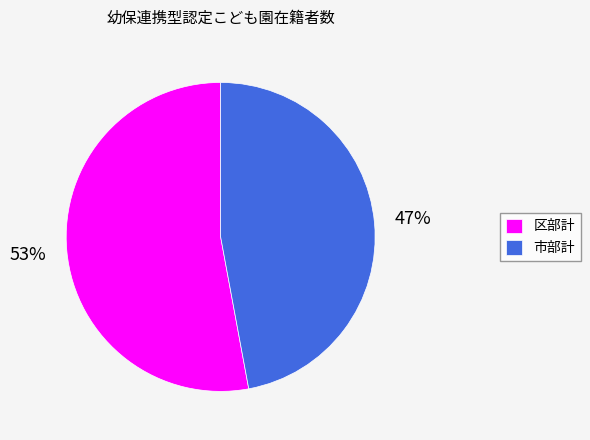

To the nearest percent, what is the combined percentage of 区部計 and 市部計?

100%